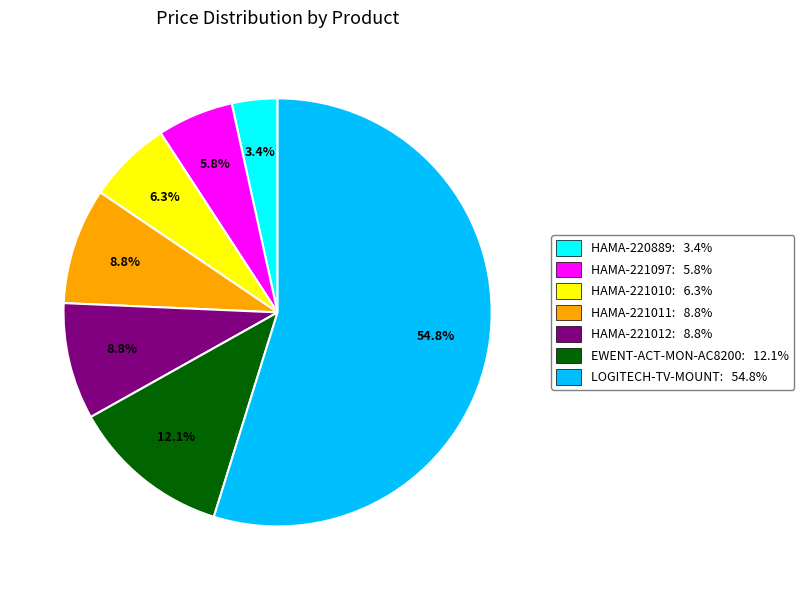

Which slice is the largest?

LOGITECH-TV-MOUNT